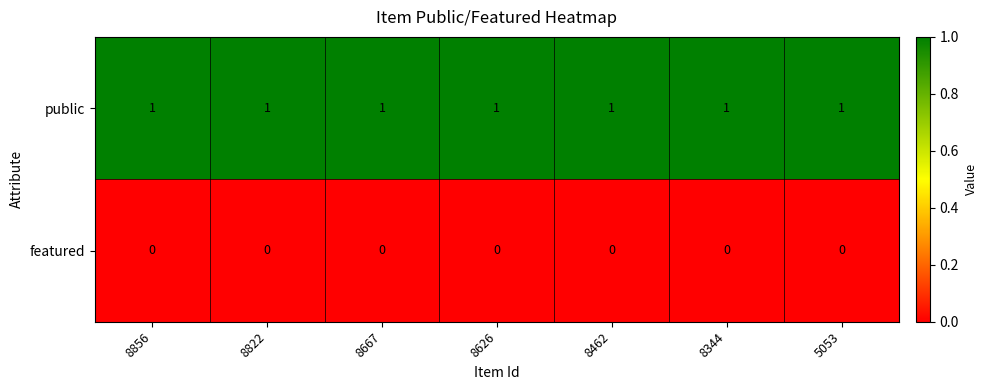

At how many categories does at least one series exceed 0?

7